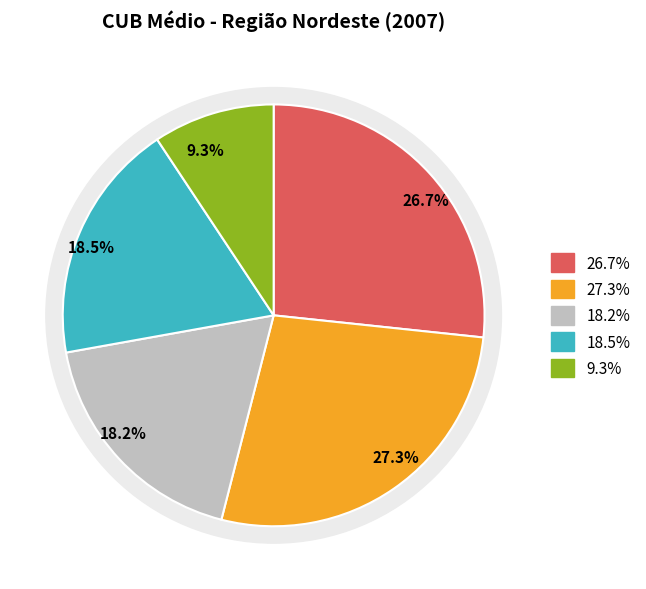

Is it true that ABR/2007 is 1% of the pie?

False